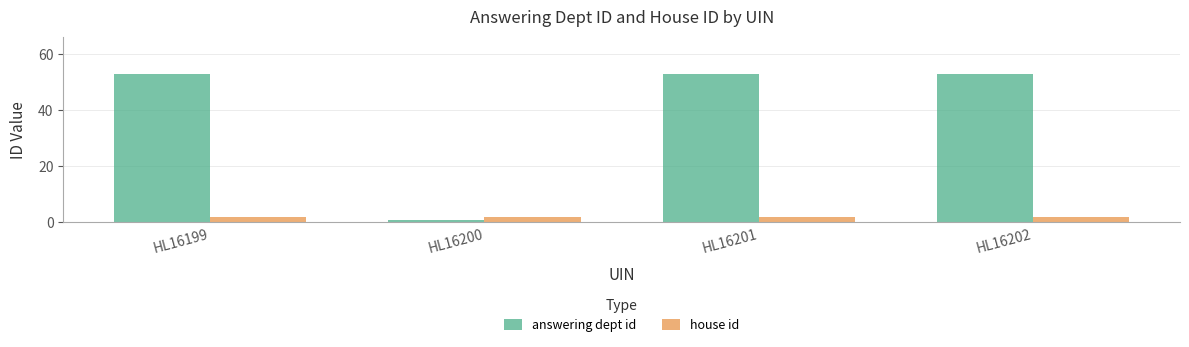

What is the difference between the second highest and minimum values in the answering dept id series?

52